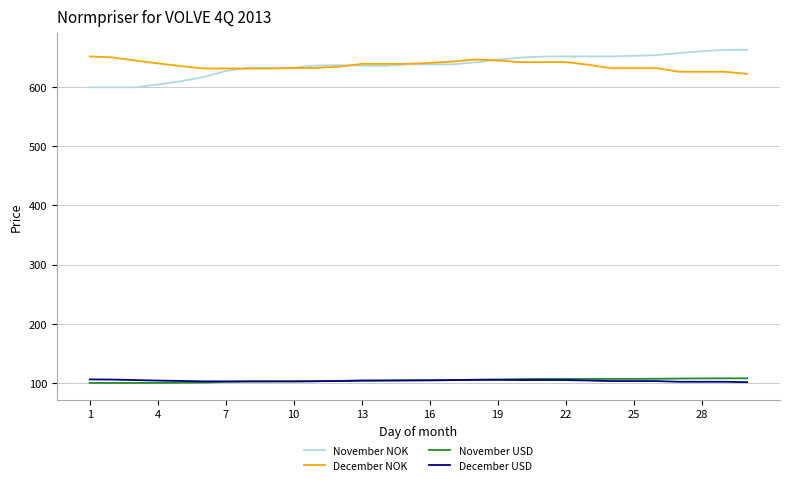

What is the lowest value of the November NOK series?

599.2